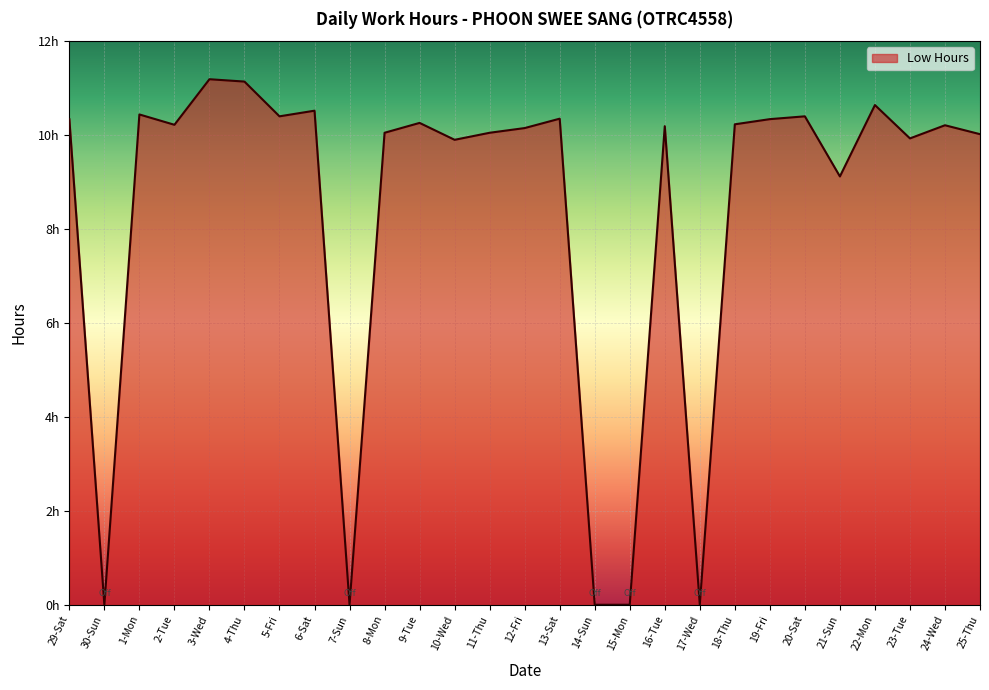

List the labels in order of value, largest first.

3-Wed, 4-Thu, 22-Mon, 6-Sat, 1-Mon, 5-Fri, 20-Sat, 13-Sat, 29-Sat, 19-Fri, 9-Tue, 18-Thu, 2-Tue, 24-Wed, 16-Tue, 12-Fri, 8-Mon, 11-Thu, 25-Thu, 23-Tue, 10-Wed, 21-Sun, 30-Sun, 7-Sun, 14-Sun, 15-Mon, 17-Wed